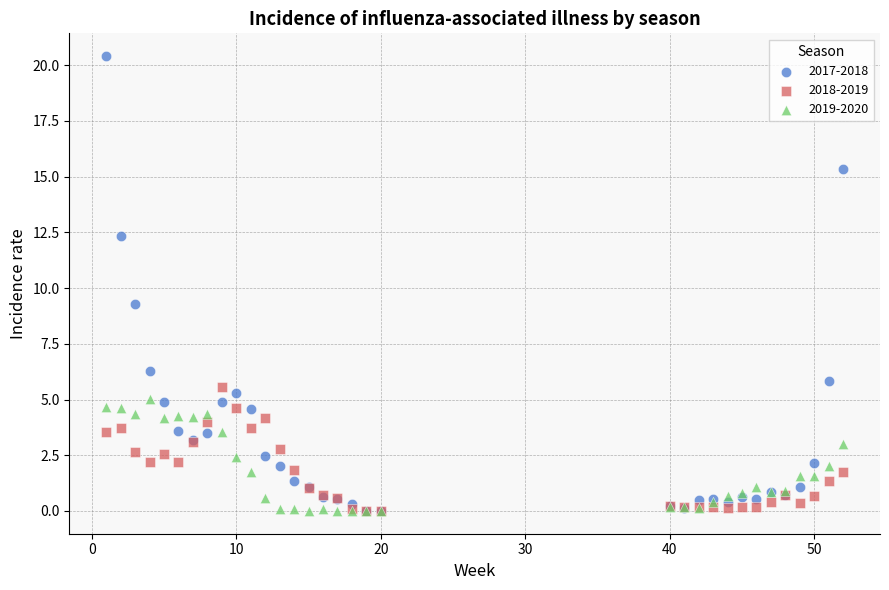

Which series has the largest Y range (max minus min)?

2017-2018